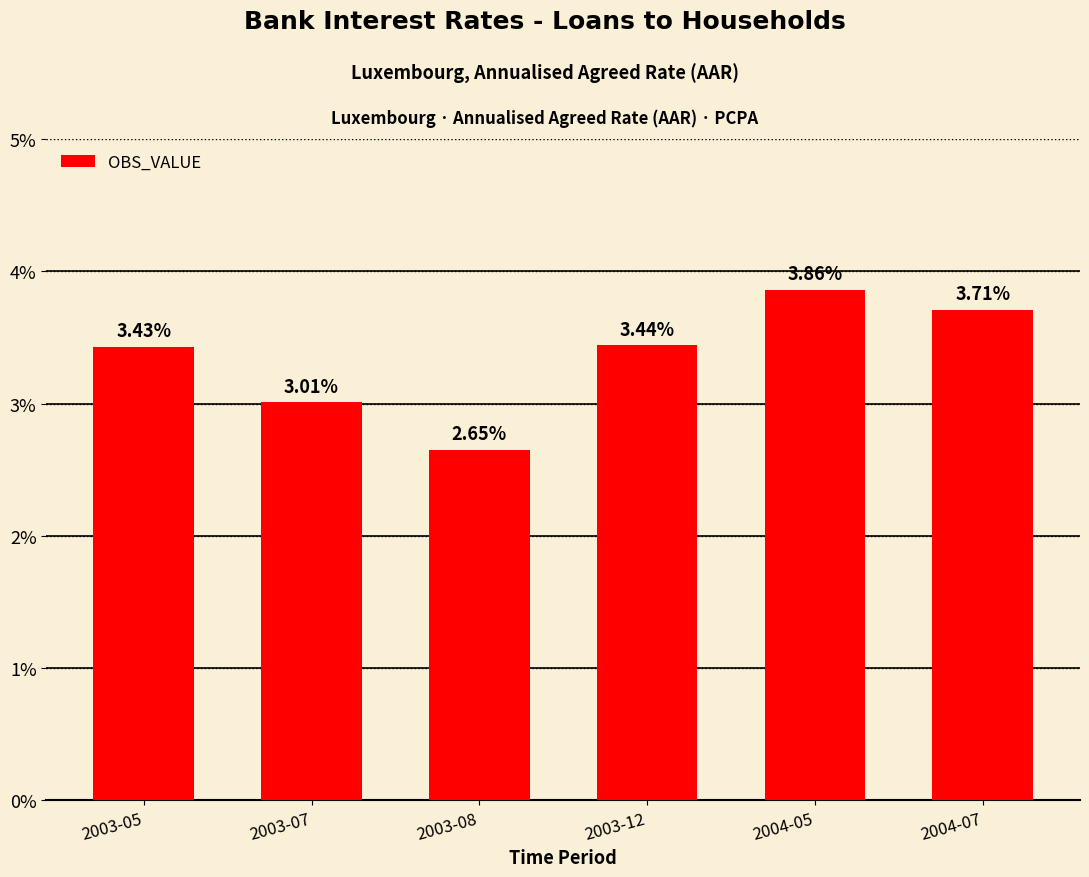

List the labels in order of value, largest first.

2004-05, 2004-07, 2003-12, 2003-05, 2003-07, 2003-08